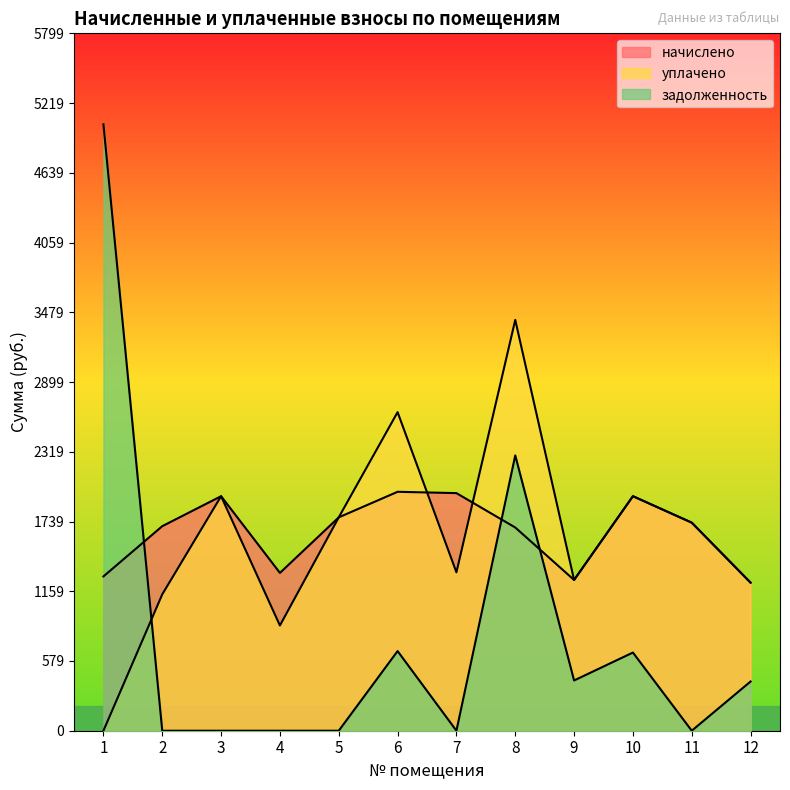

At which category is the sum across all series the highest?

8